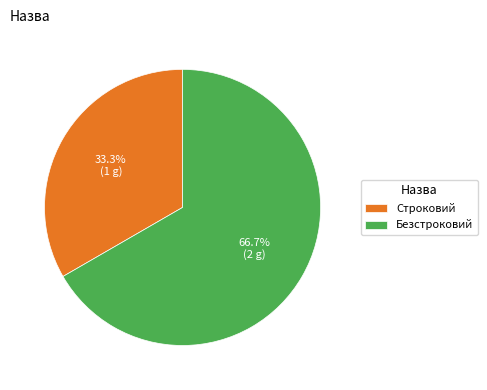

Rank the categories by value from highest to lowest.

Безстроковий, Строковий